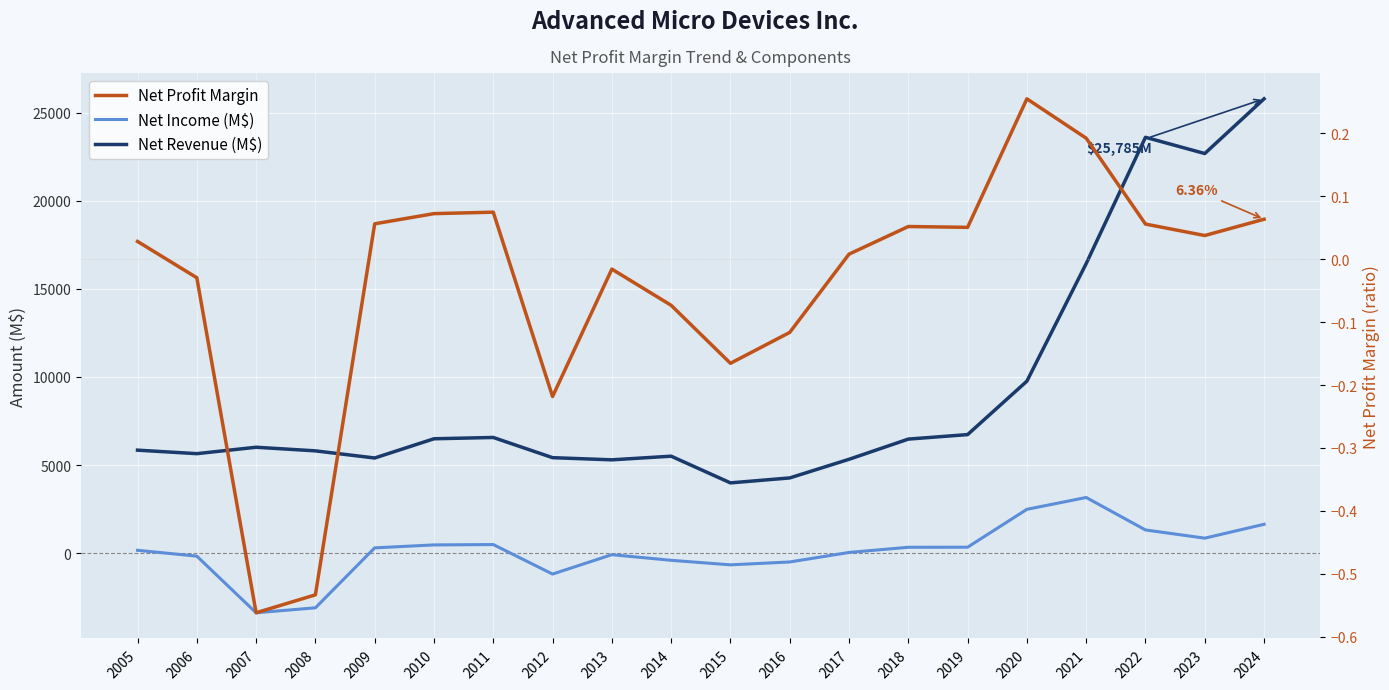

What is the difference between the highest and lowest values at 2020?

9762.7